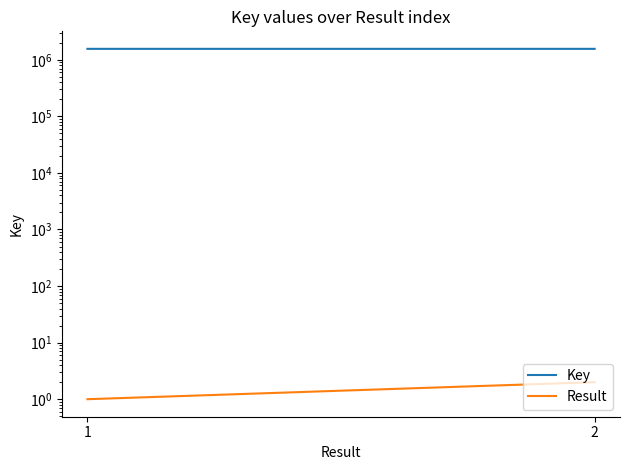

Between 1 and 2, which series saw the biggest shift?

Key